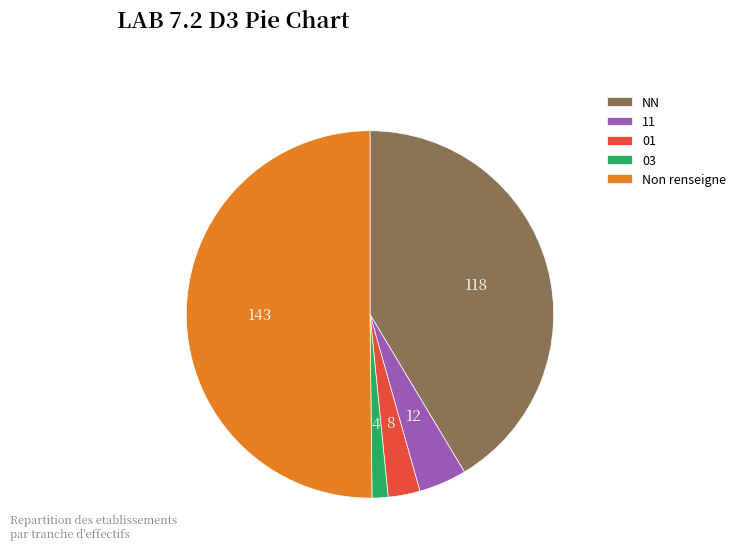

Which slice represents more than half of the pie?

Non renseigne